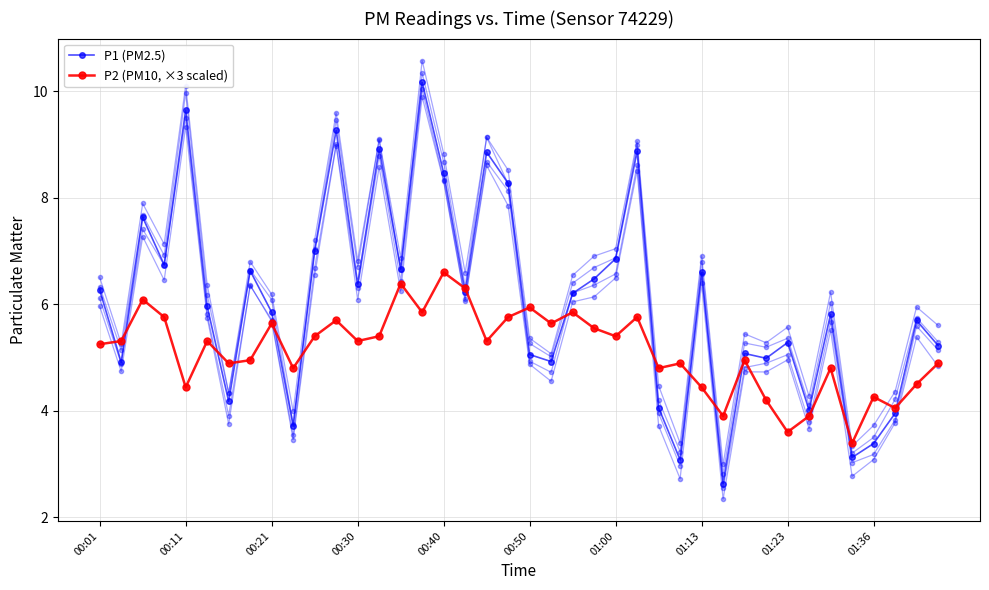

How many lines are shown in the chart?

2